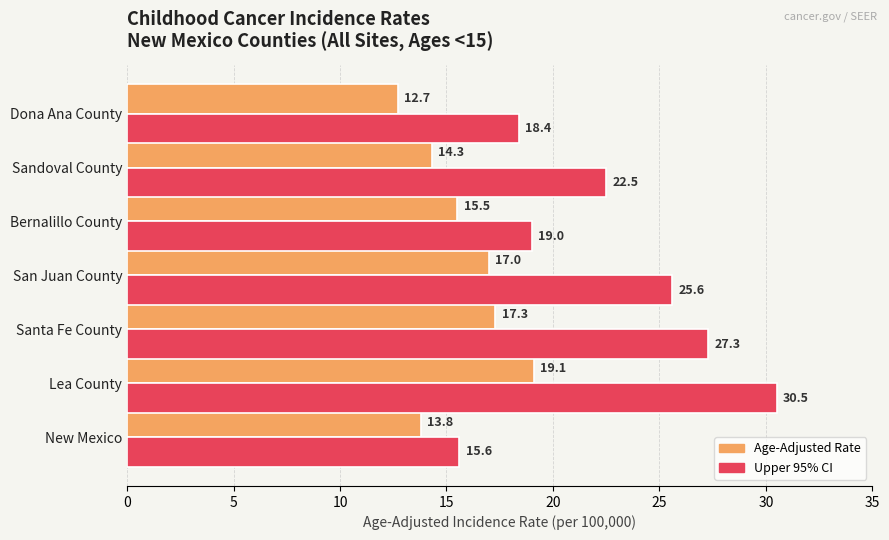

What is the smallest value displayed?

12.7